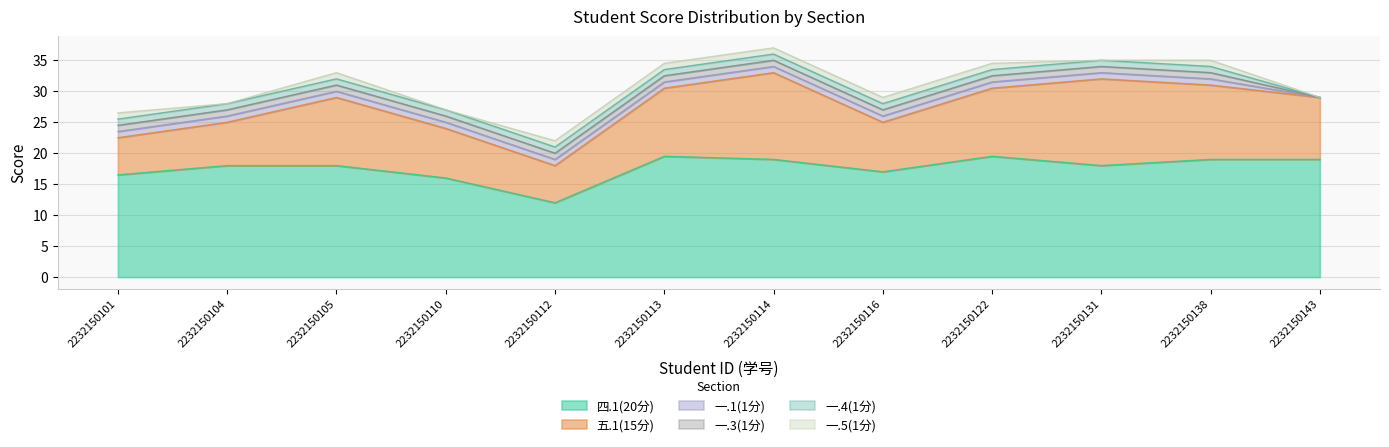

What is the difference between the maximum and minimum values in the 五.1(15分) series?

8.0